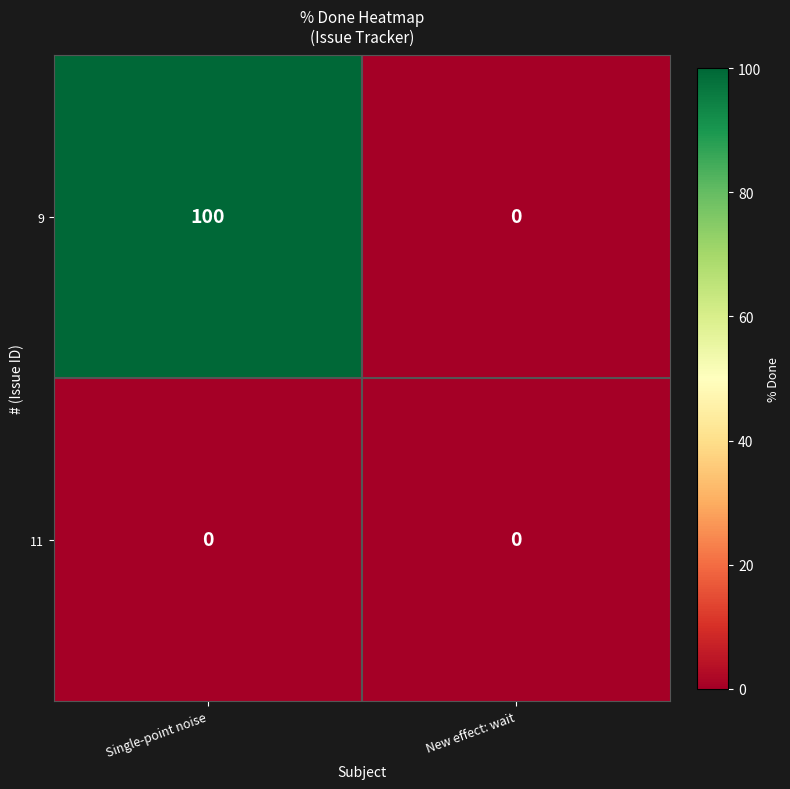

At Single-point noise, list the series in order from smallest to largest.

11, 9